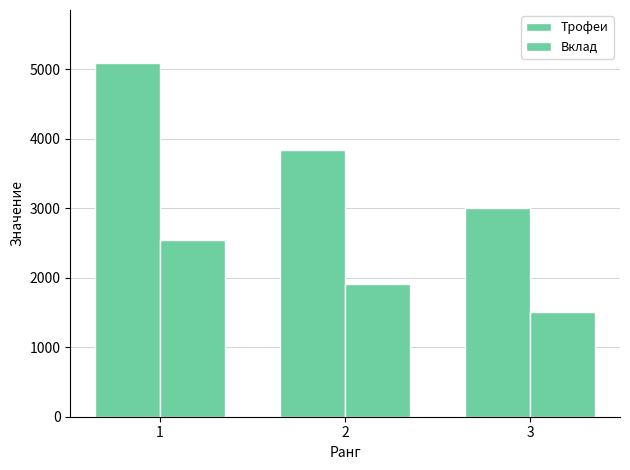

What is the spread (max minus min) of values at 3?

1500